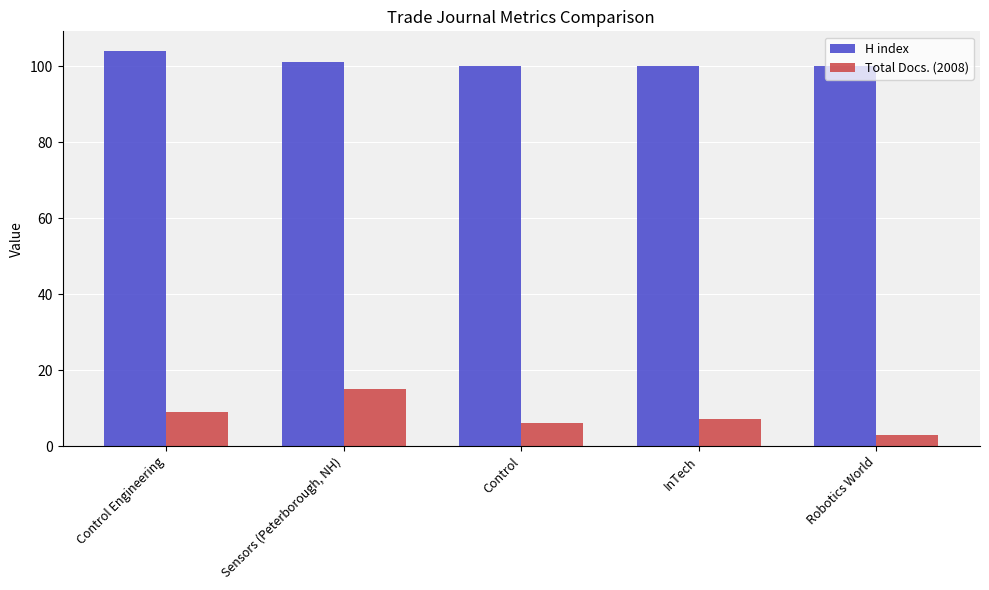

Which category has the highest value across all series?

Control Engineering